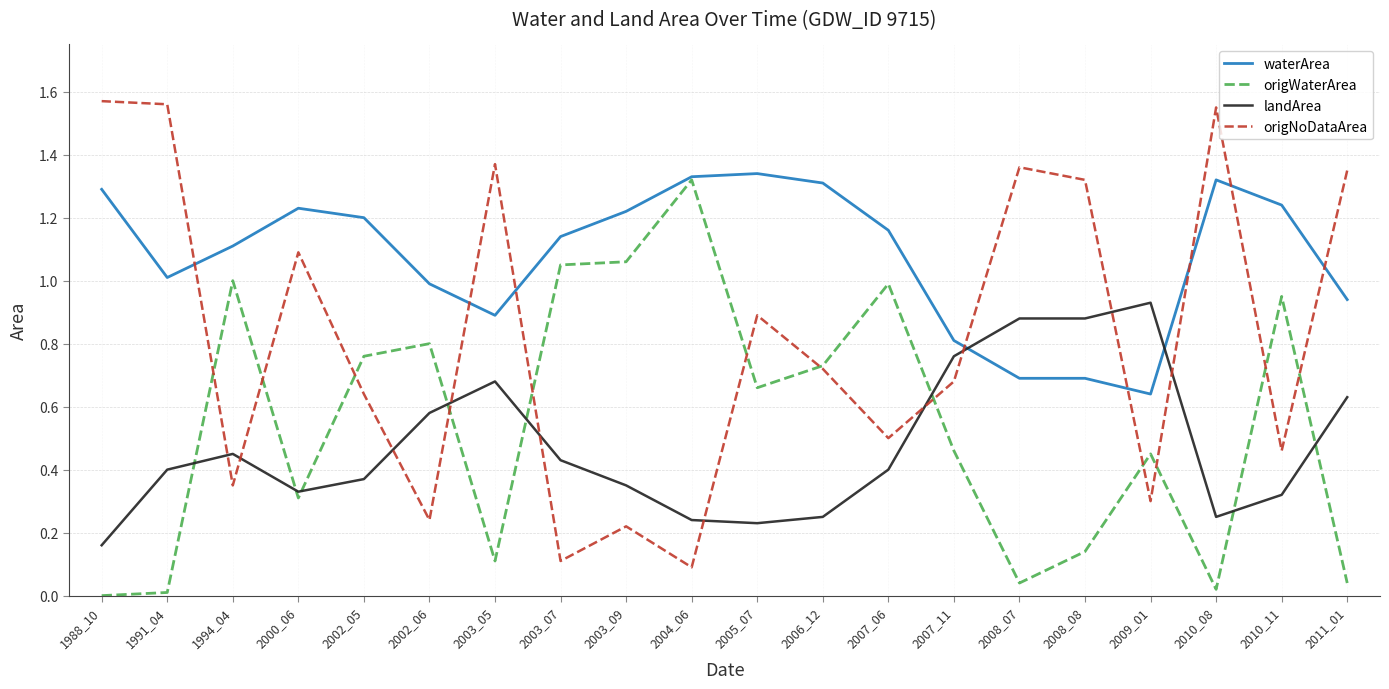

The value of waterArea at 2002_05 is 1.2. True or false?

True